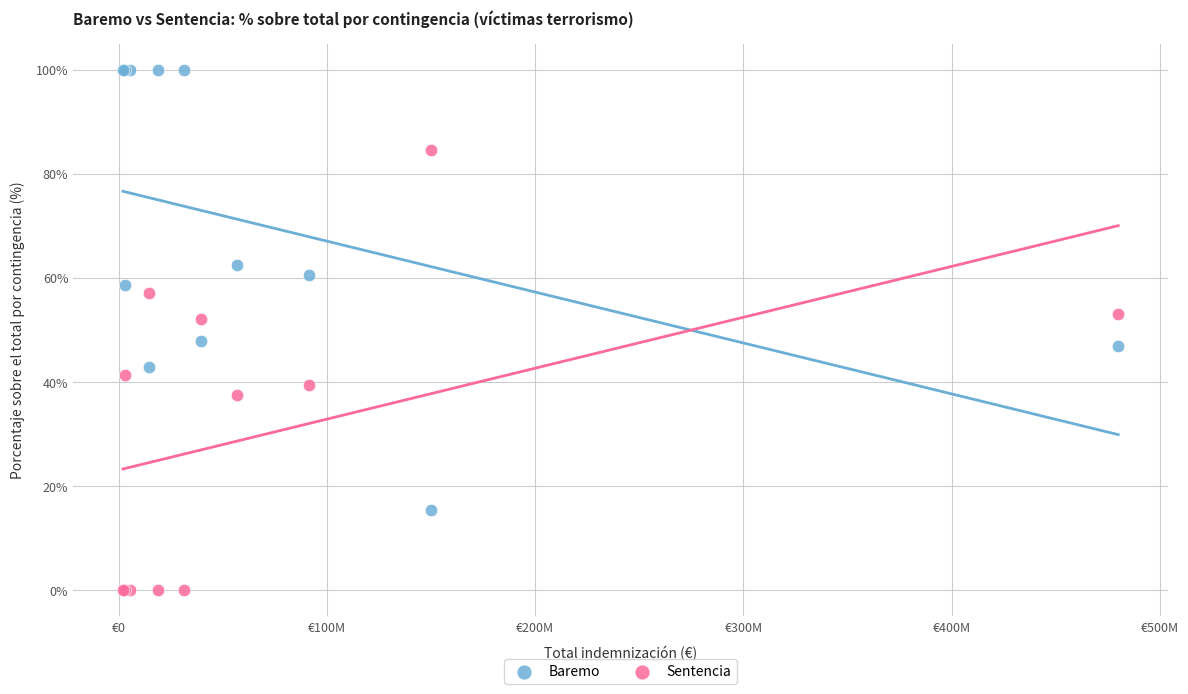

Which series contains the highest Y value?

Baremo